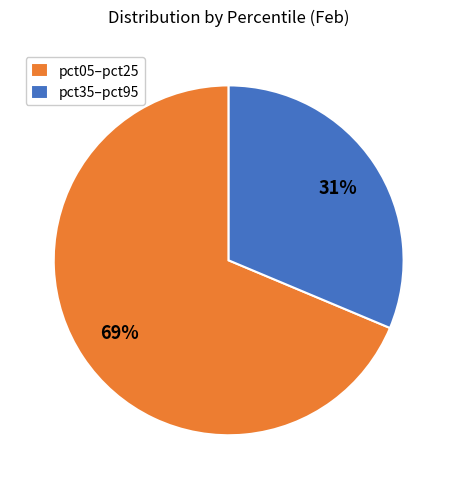

To the nearest percent, what is the average slice percentage?

50%